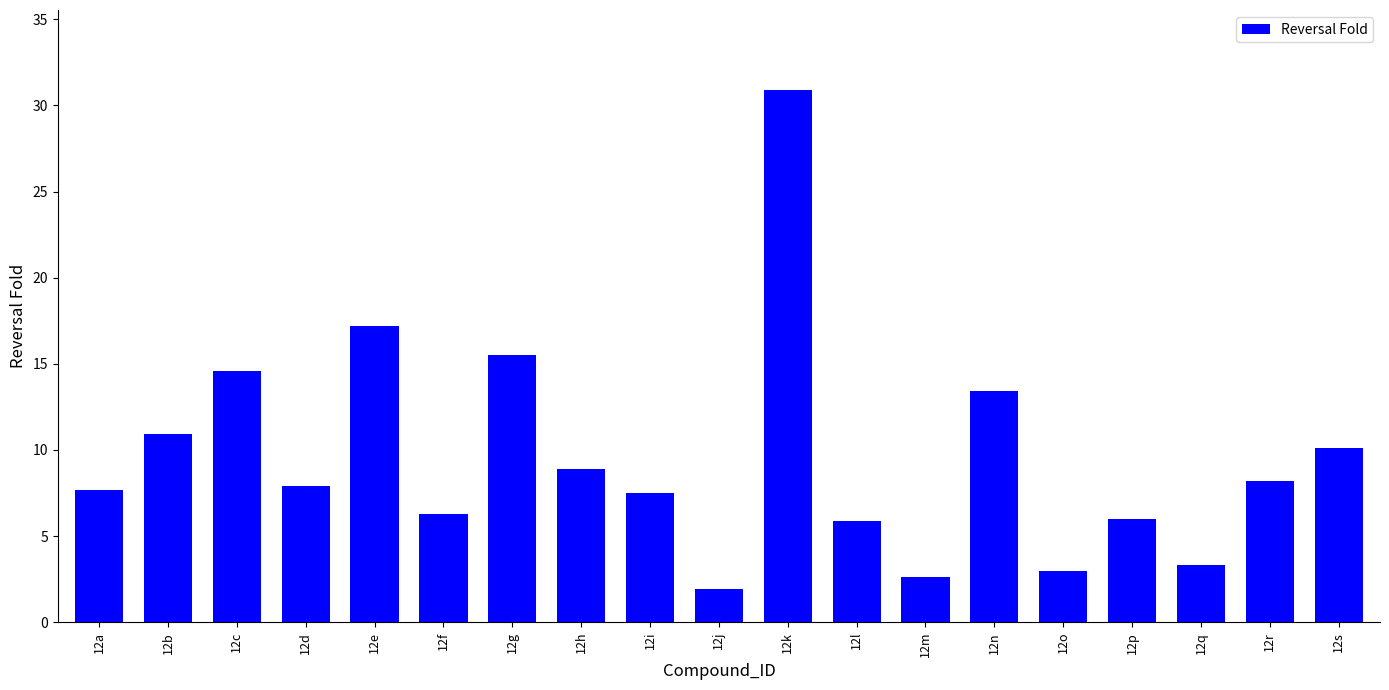

The value at 12g is 15.5. True or false?

True